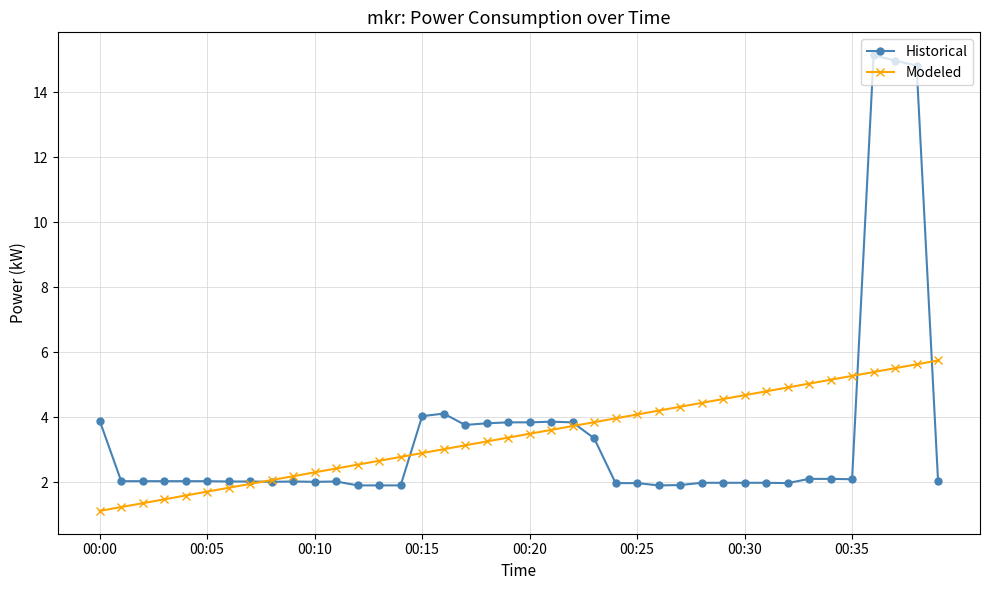

What is the lowest value of the Modeled series?

1.1